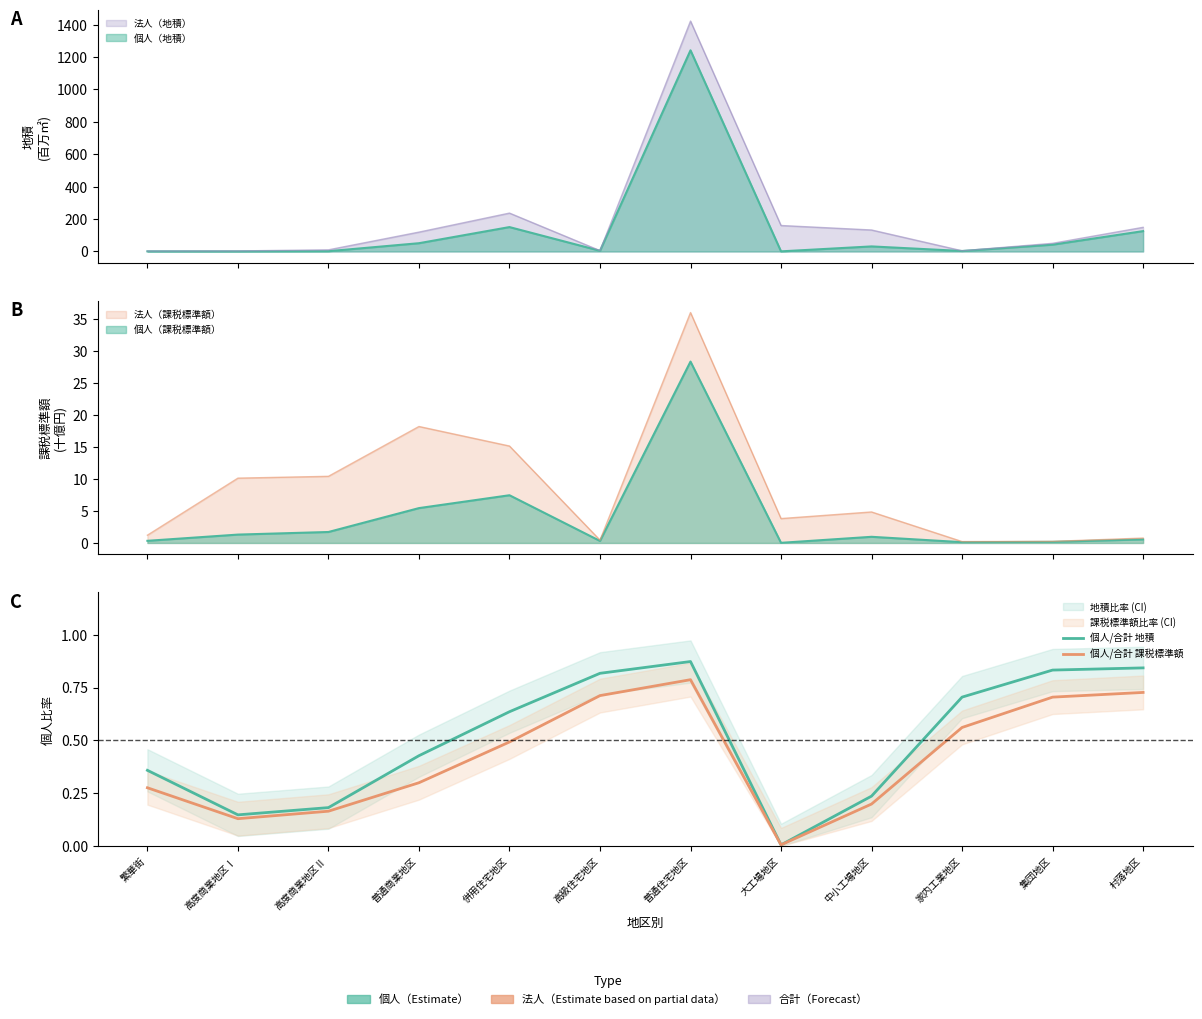

What is the label of the 4th point from the left?

普通商業地区